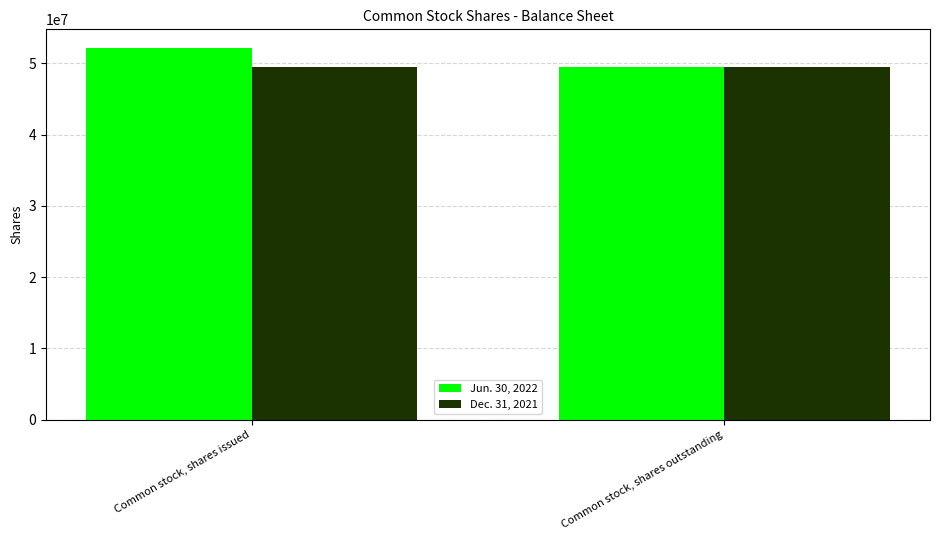

At which category is the sum across all series the highest?

Common stock, shares issued